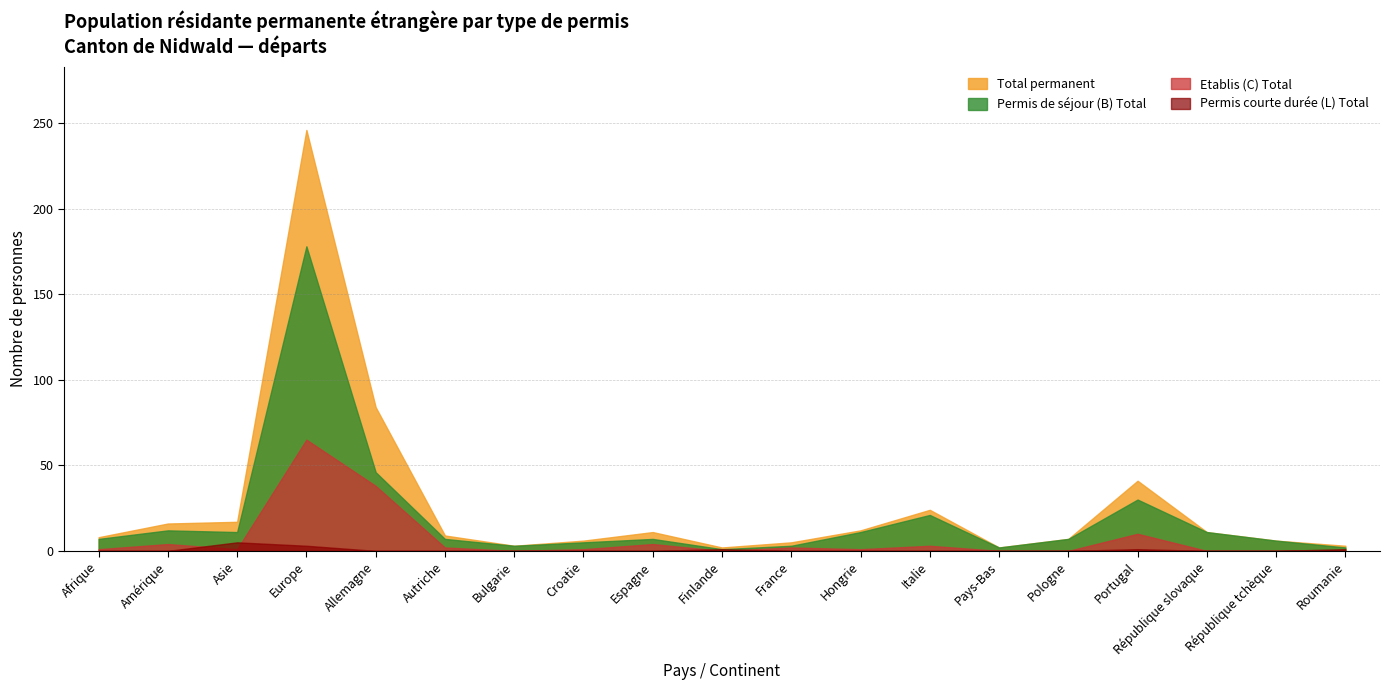

What is the spread (max minus min) of values at Italie?

24